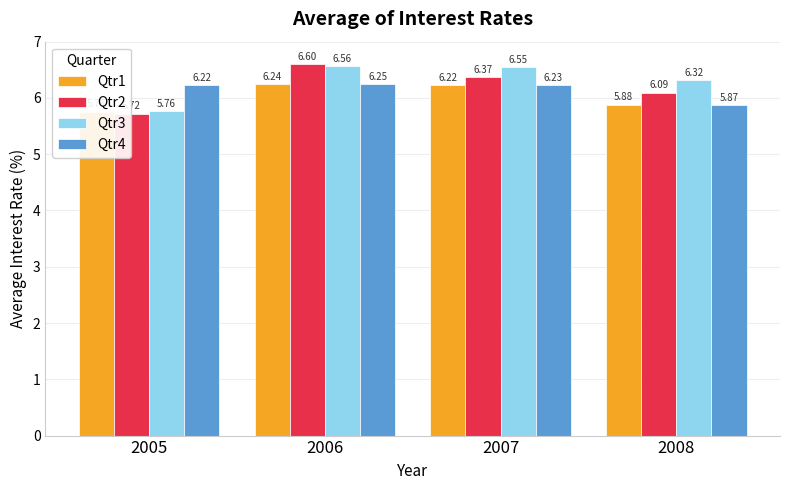

At which category is the sum across all series the highest?

2006